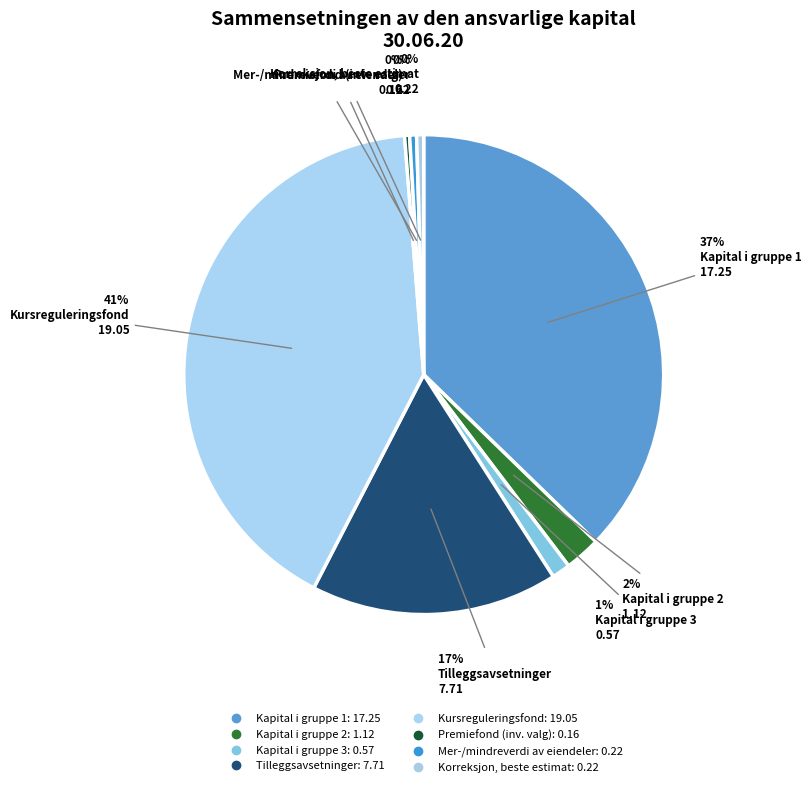

To the nearest percent, what portion does Kapital i gruppe 2 represent?

2%